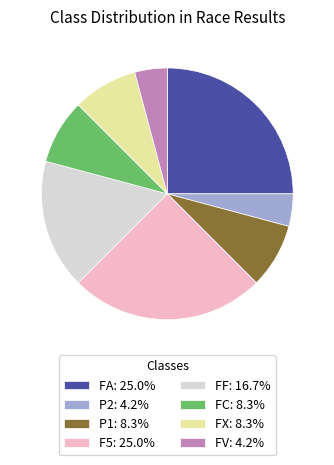

Is there any slice that represents more than half of the pie?

No